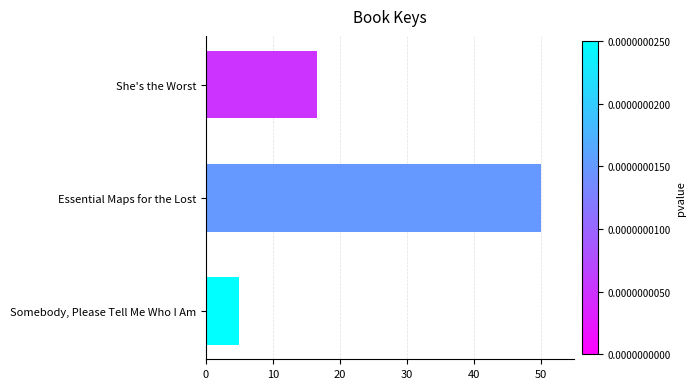

Rank the categories by value from highest to lowest.

Essential Maps for the Lost, She's the Worst, Somebody, Please Tell Me Who I Am